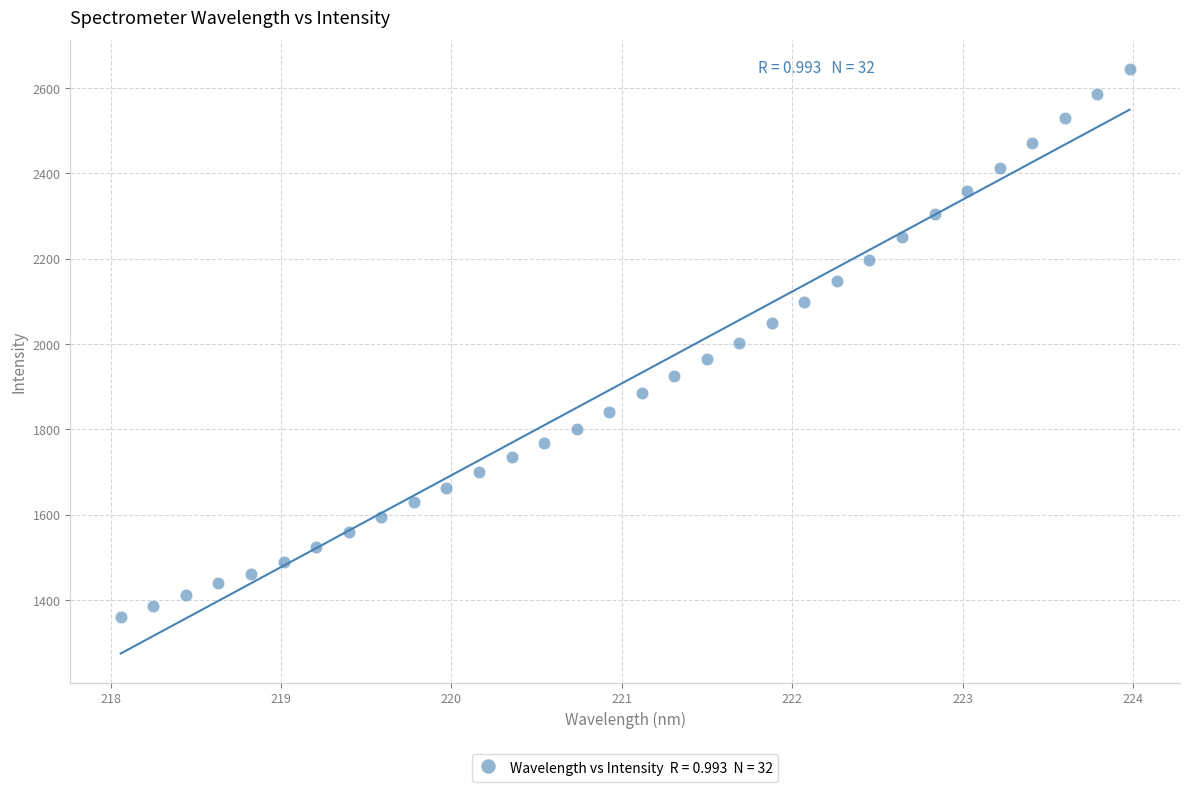

What is the range of X values (max minus min)?

5.9